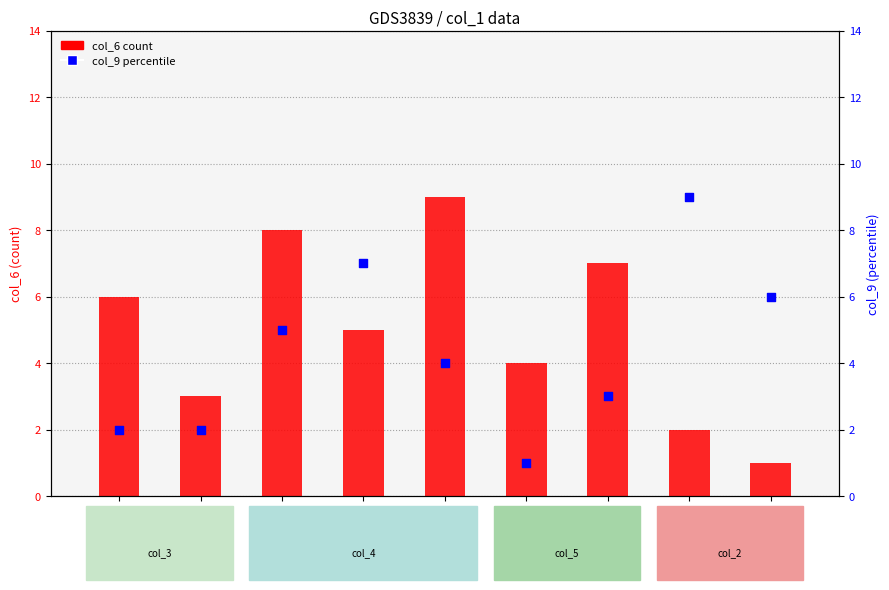

Which series contains the lowest Y value?

col_6 count